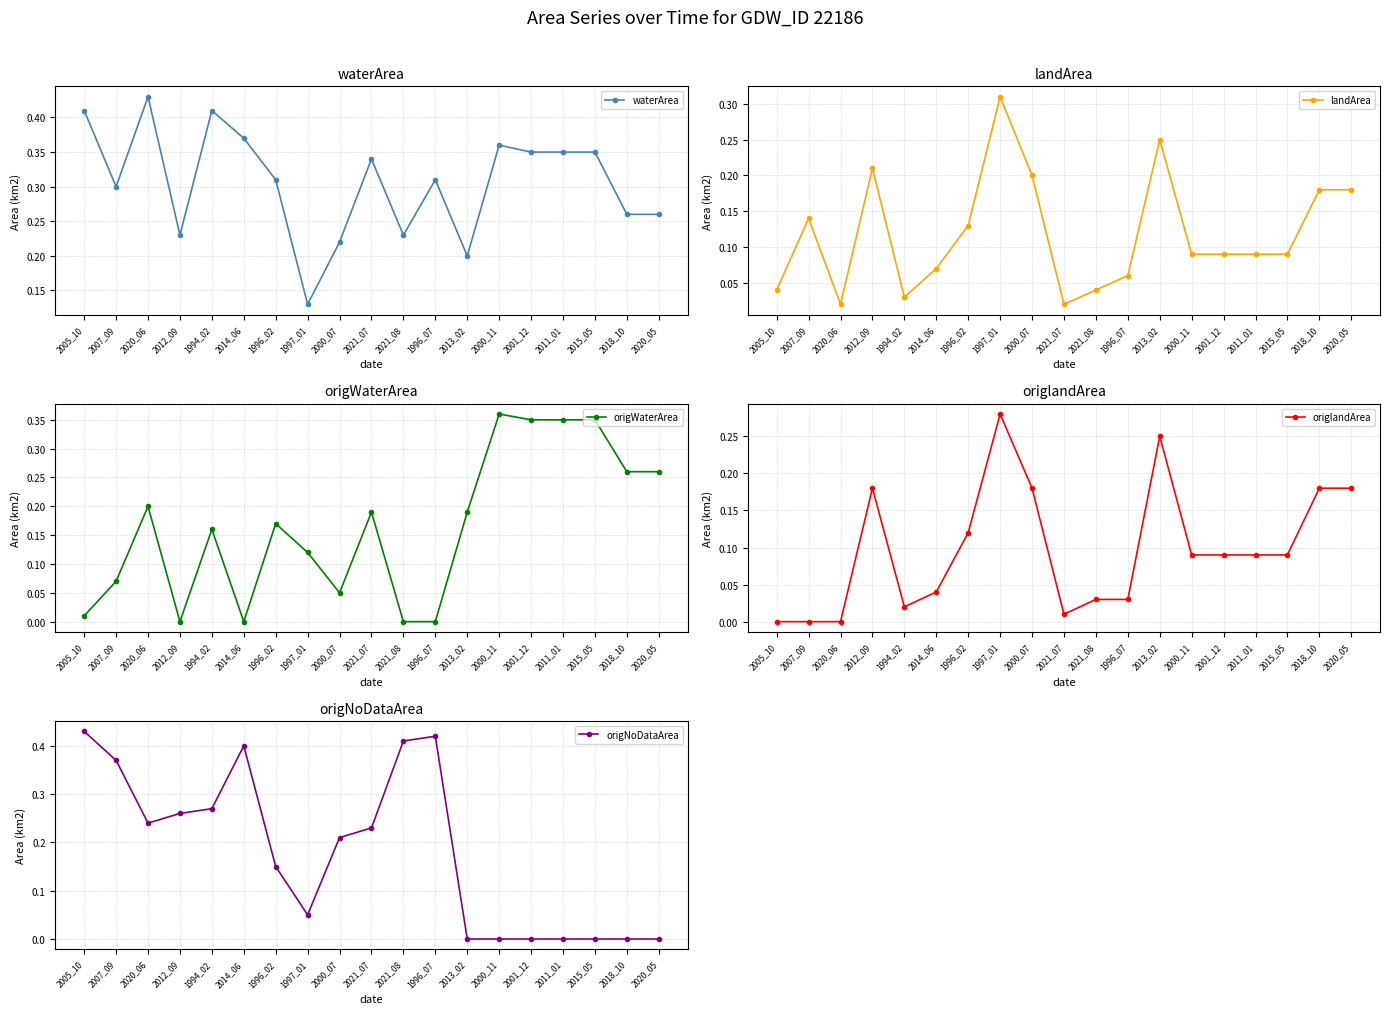

Count the number of data series in this chart.

5